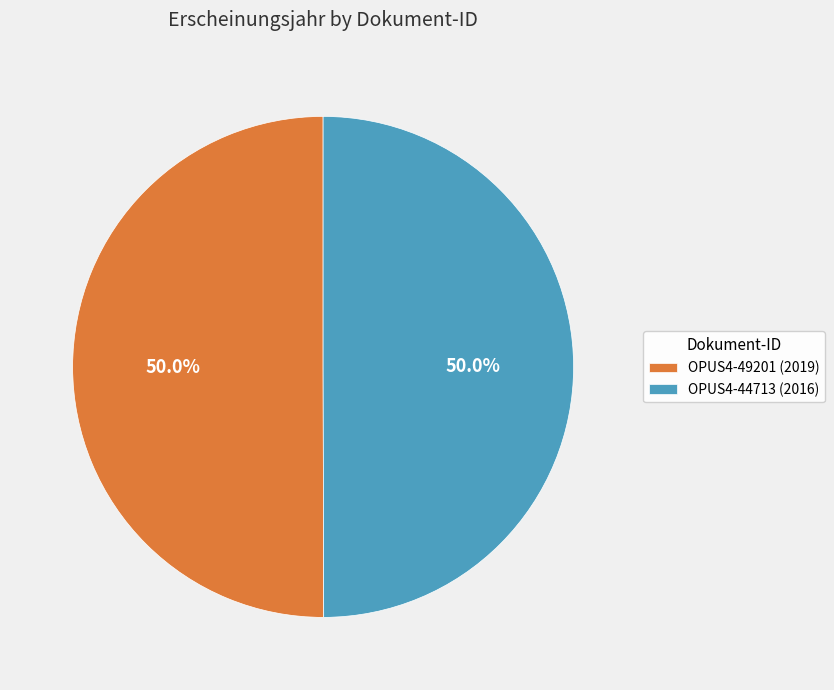

Is the sum of OPUS4-44713 and OPUS4-49201 greater than half?

Yes